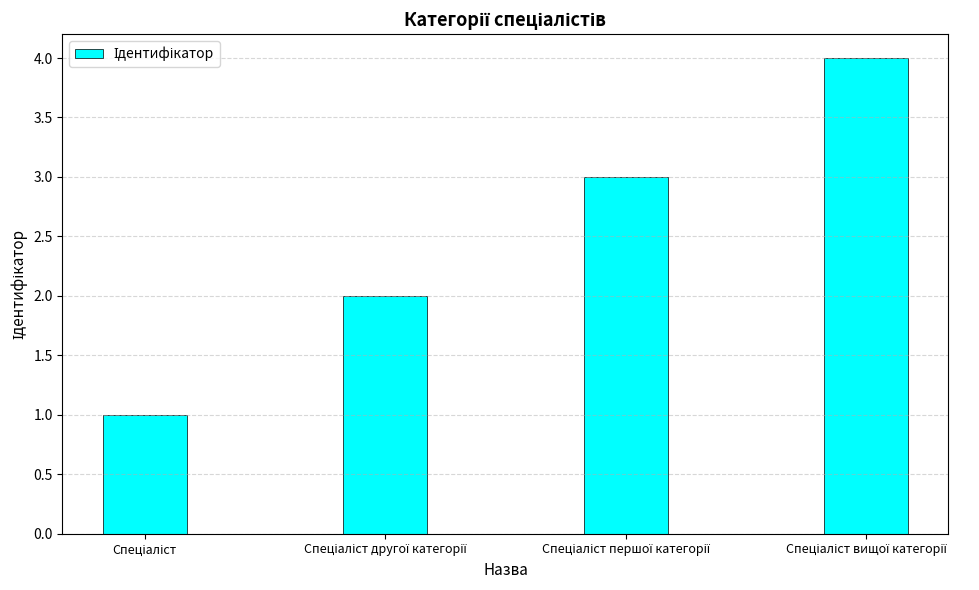

Does the chart contain stacked bars?

No